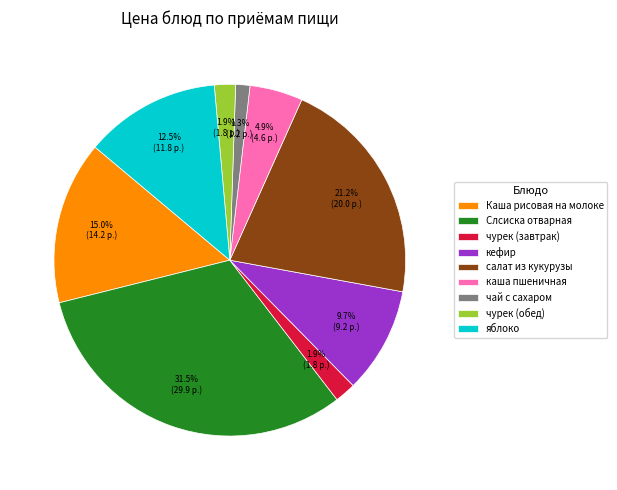

What is the largest slice in the pie chart?

Слсиска отварная